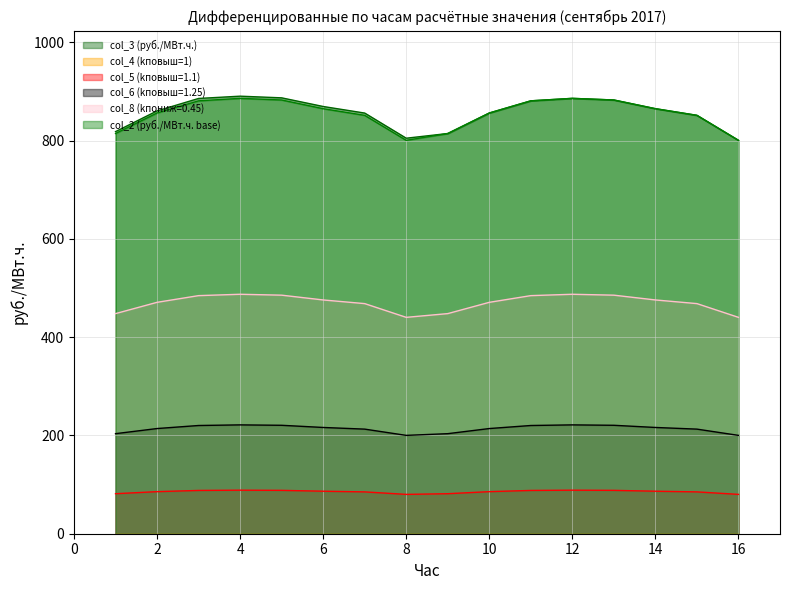

The col_2 (руб./МВт.ч. base) series shows 228.7 at 6. True or false?

False